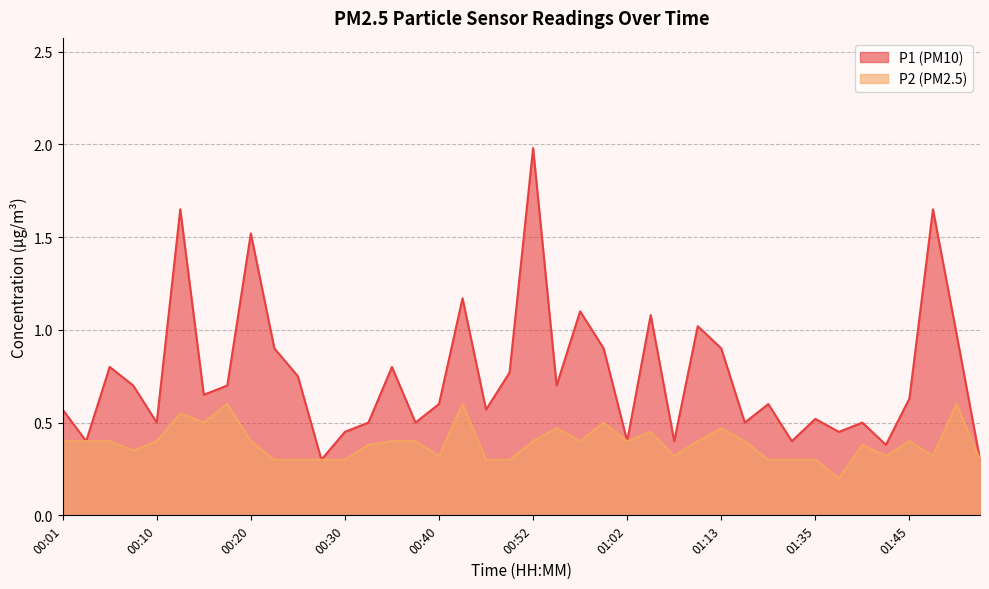

Rank the series at 01:02 from highest to lowest value.

P1, P2